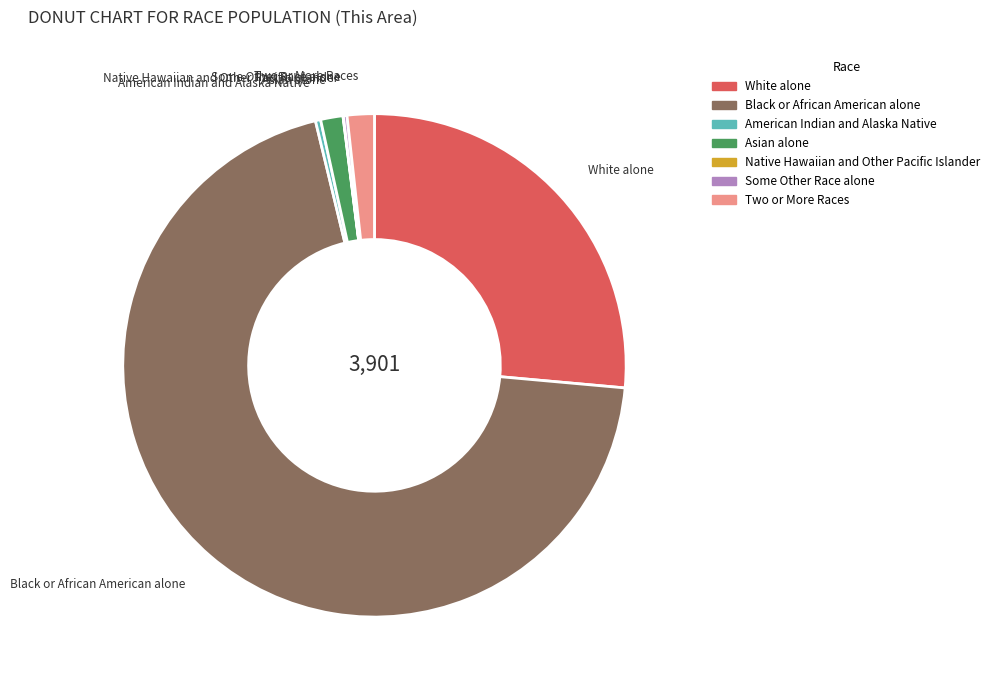

Is it true that American Indian and Alaska Native is 0% of the pie?

True